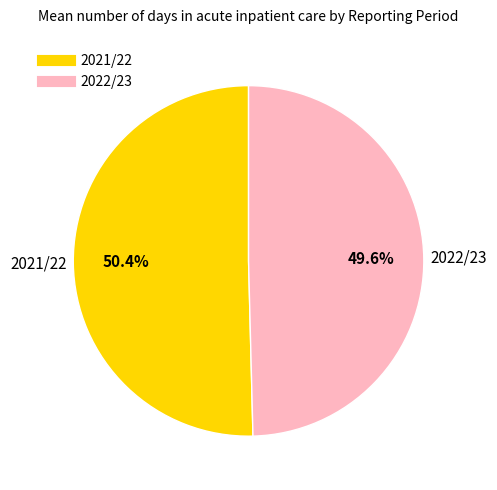

To the nearest percent, what percentage of the pie is 2021/22?

50%